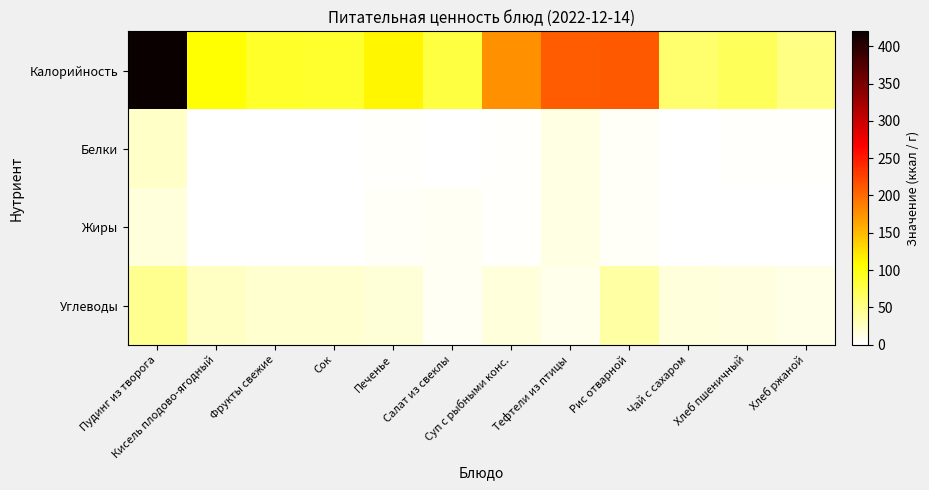

Which series has the largest total across all categories?

Калорийность